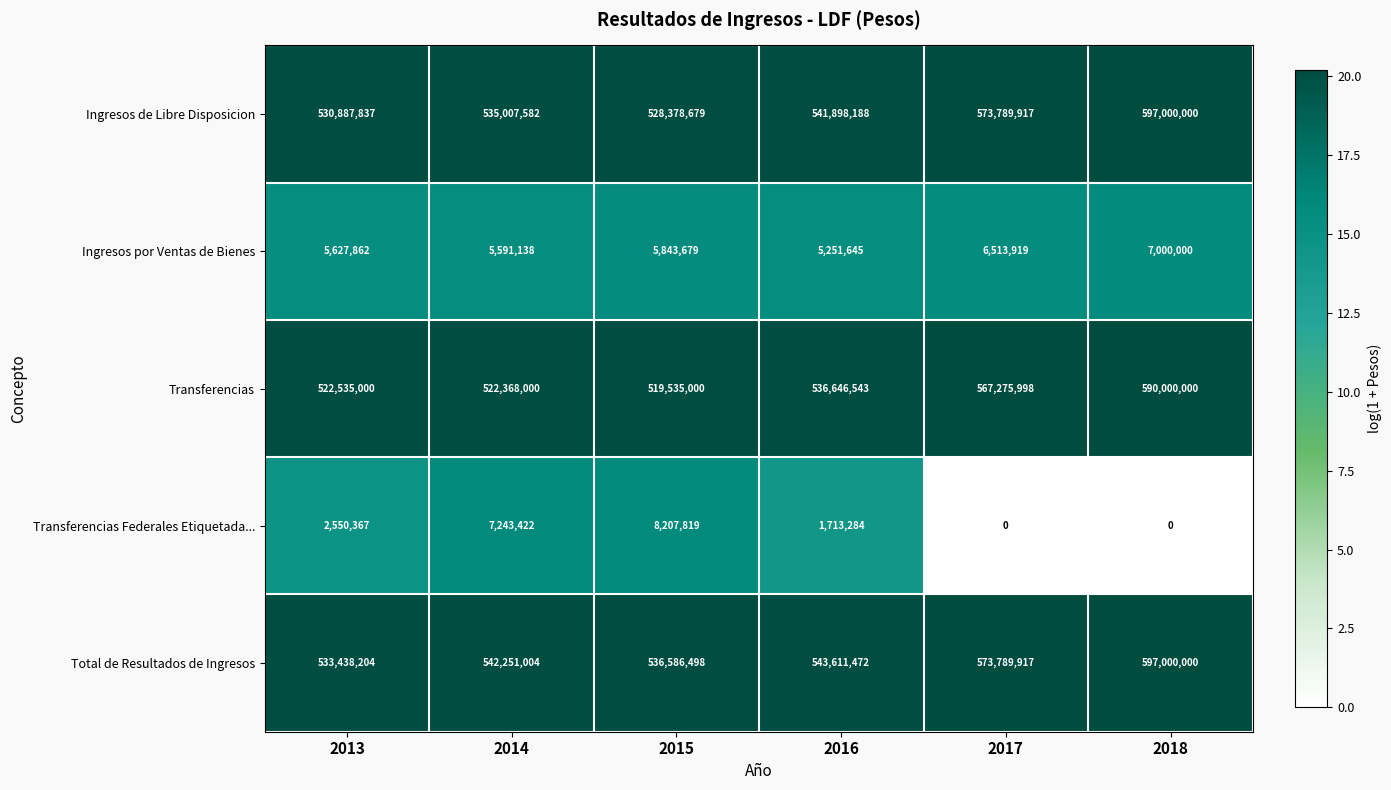

Which category has the lowest value in the Ingresos de Libre Disposicion series?

2015